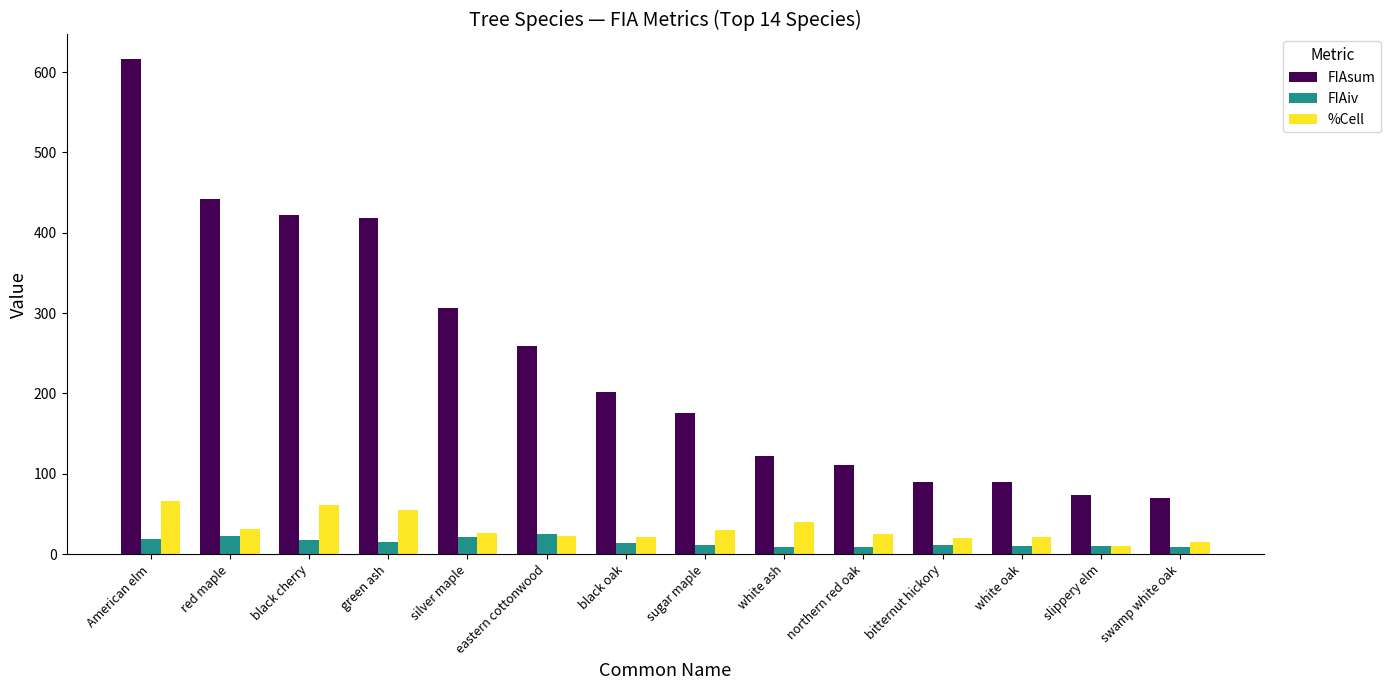

What is the difference between the highest and lowest values at eastern cottonwood?

236.1